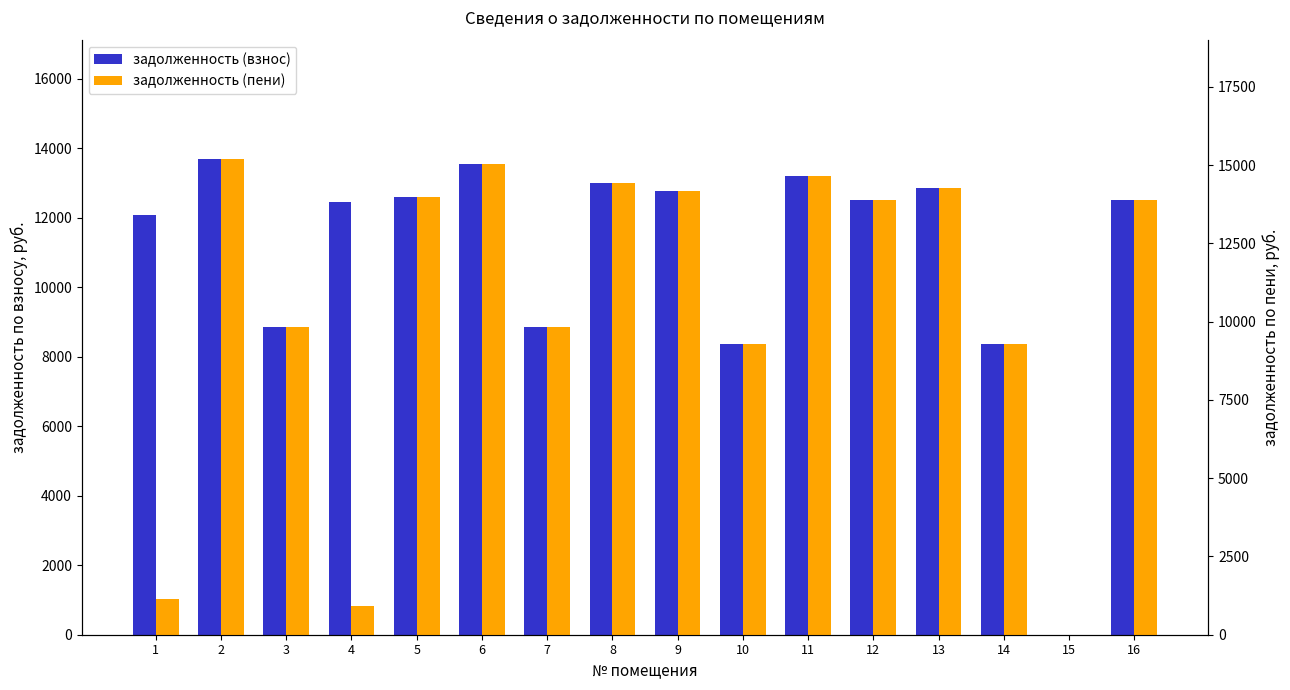

How many bars are there in each group?

2